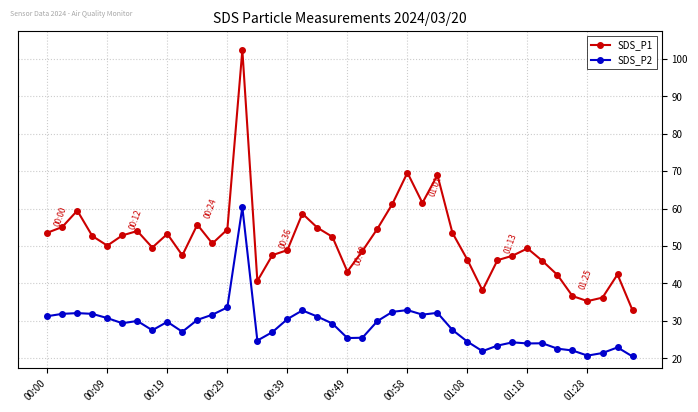

What is the minimum value shown in the chart?

20.5